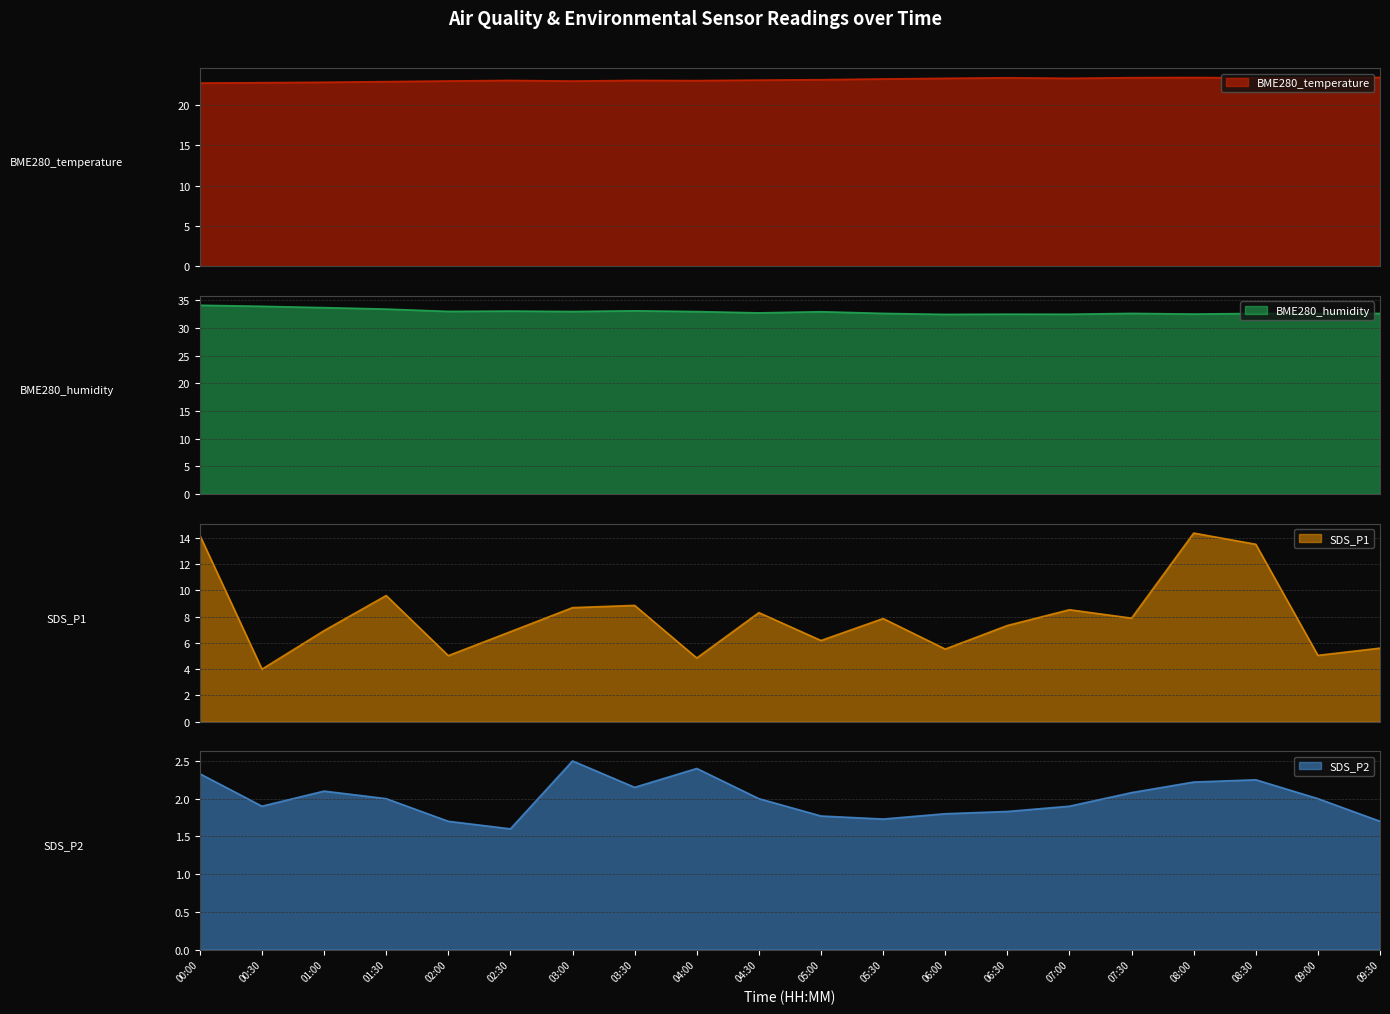

Which category has the lowest value in the BME280_temperature series?

00:00